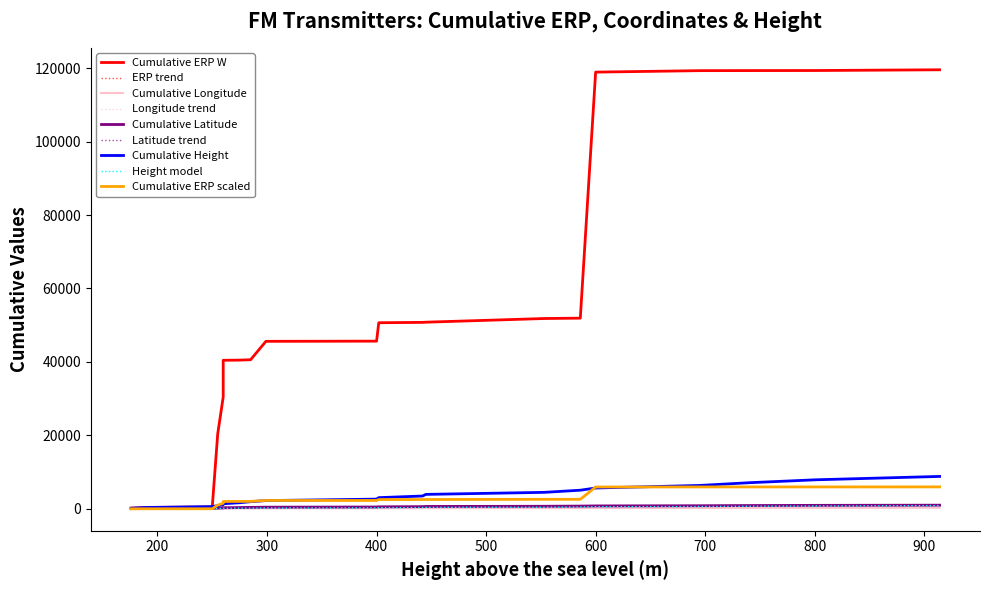

What is the difference between the Height above the sea level values at 445 and 914?

469.0